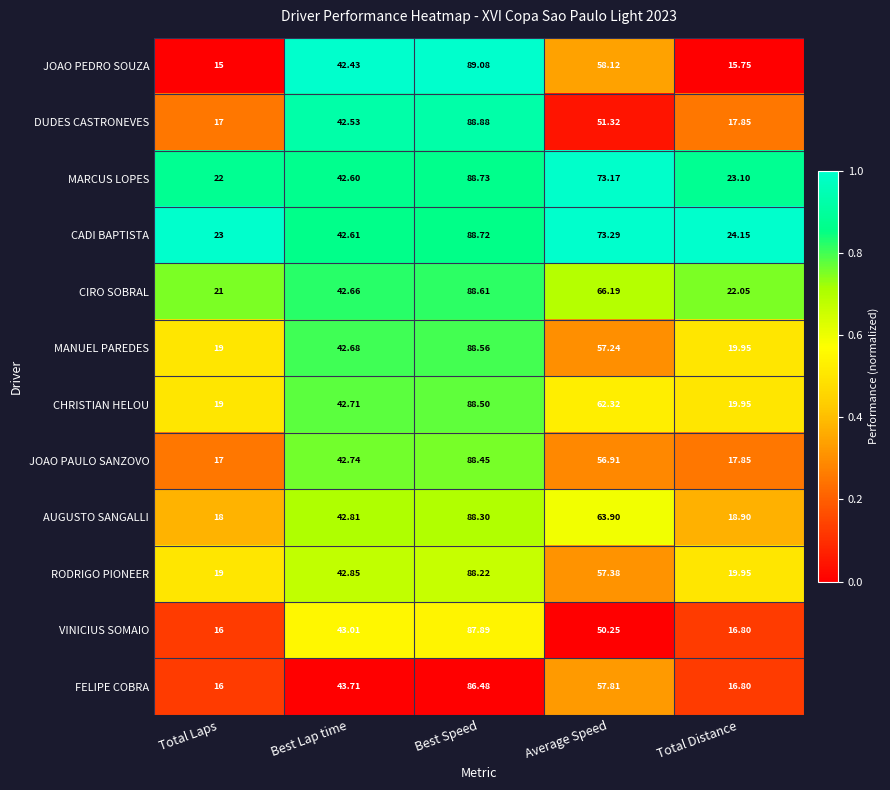

At which label does DUDES CASTRONEVES first exceed 42?

Best Lap time